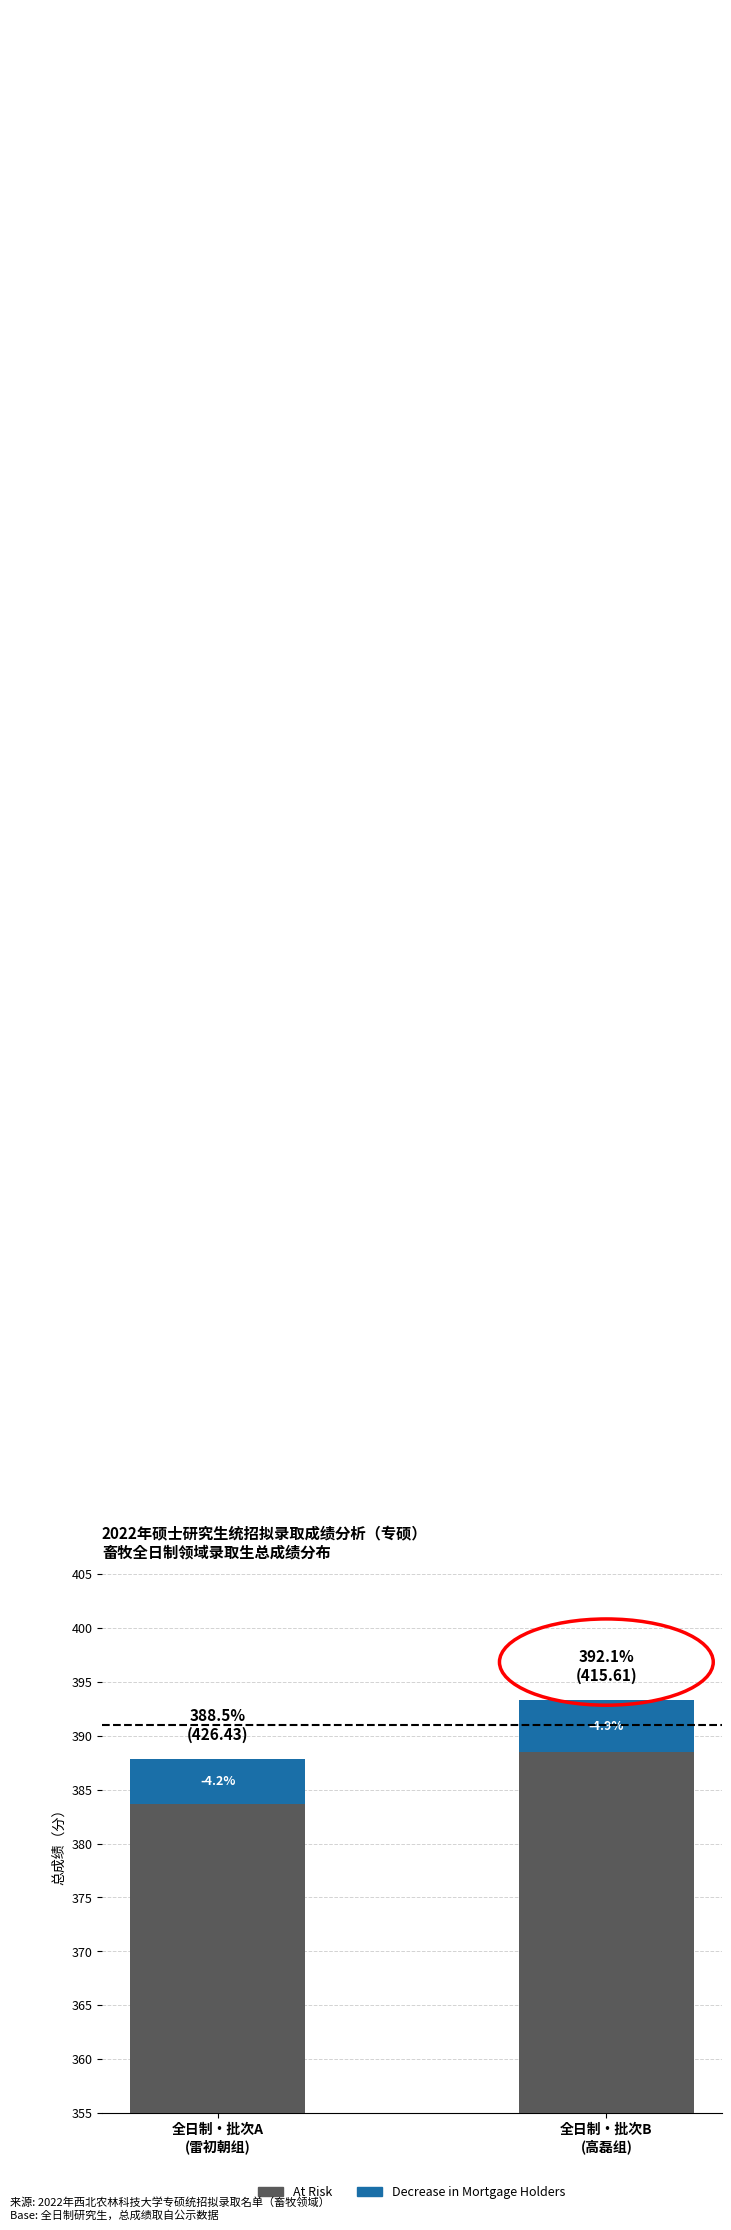

How many bars are there in each group?

2